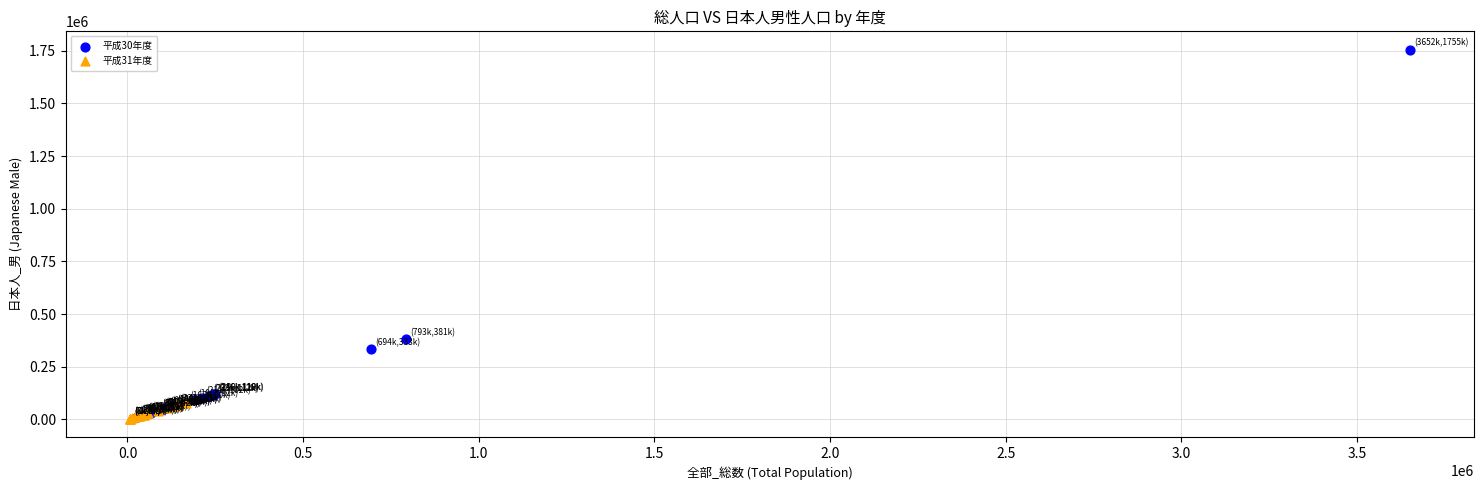

Which series contains the highest Y value?

平成30年度